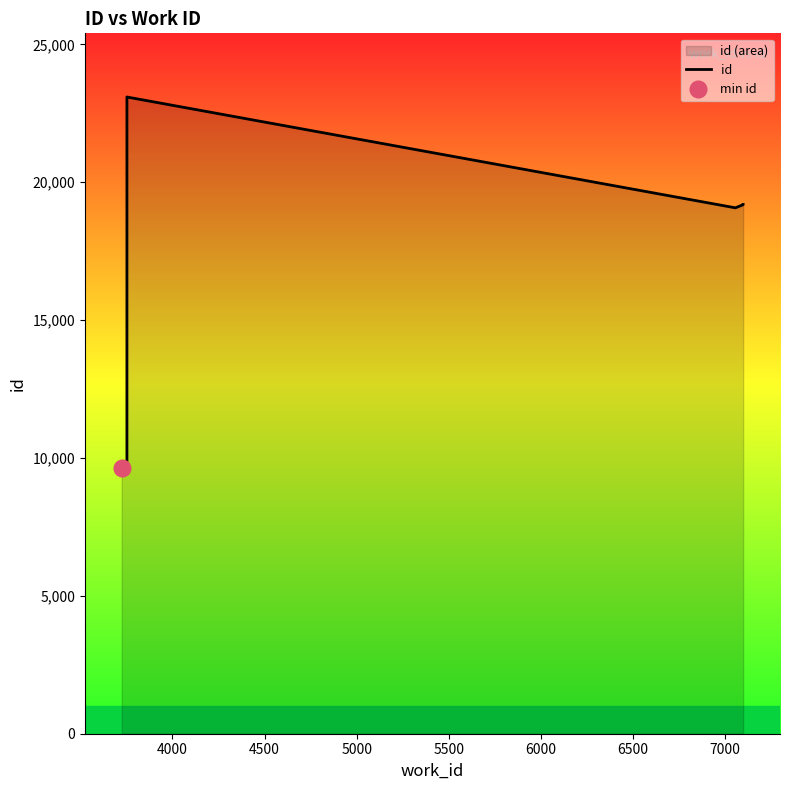

What is the label of the 5th point from the right?

6000